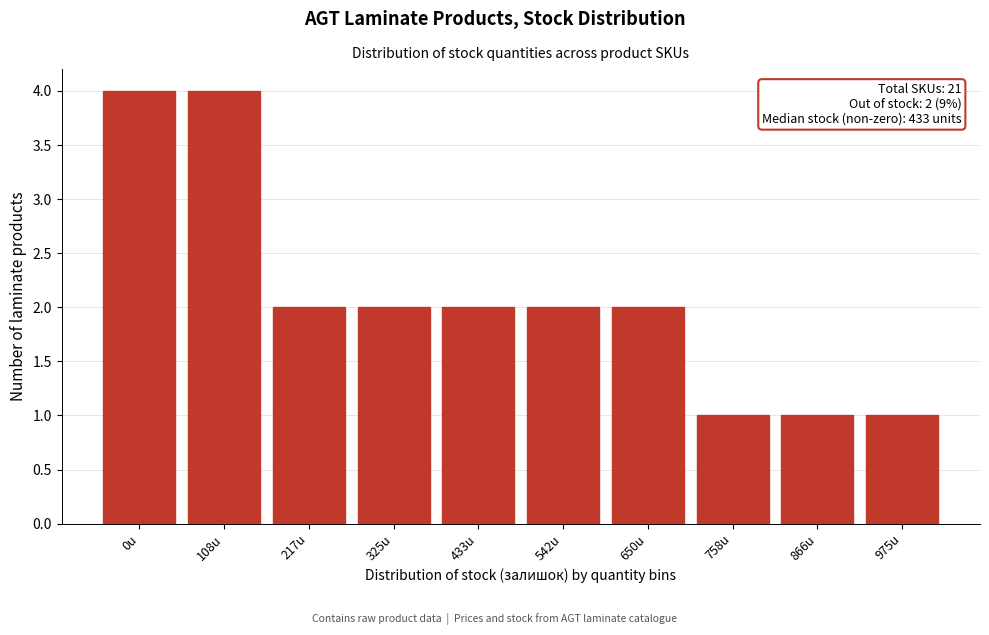

Reading left to right, transcribe all the data shown in this chart.

4	4	2	2	2	2	2	1	1	1